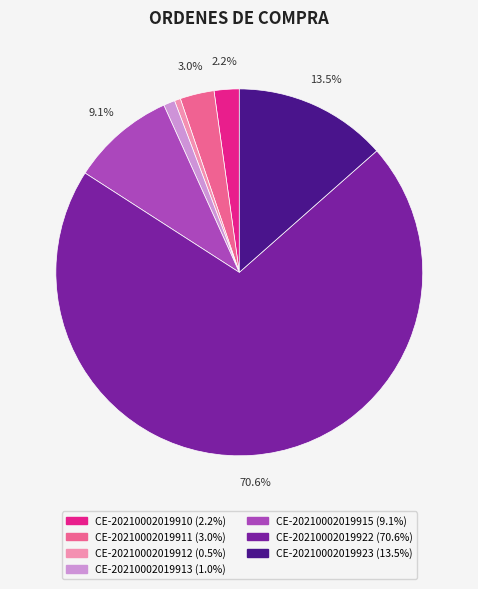

Combined, do CE-20210002019923 and CE-20210002019911 account for over 50%?

No